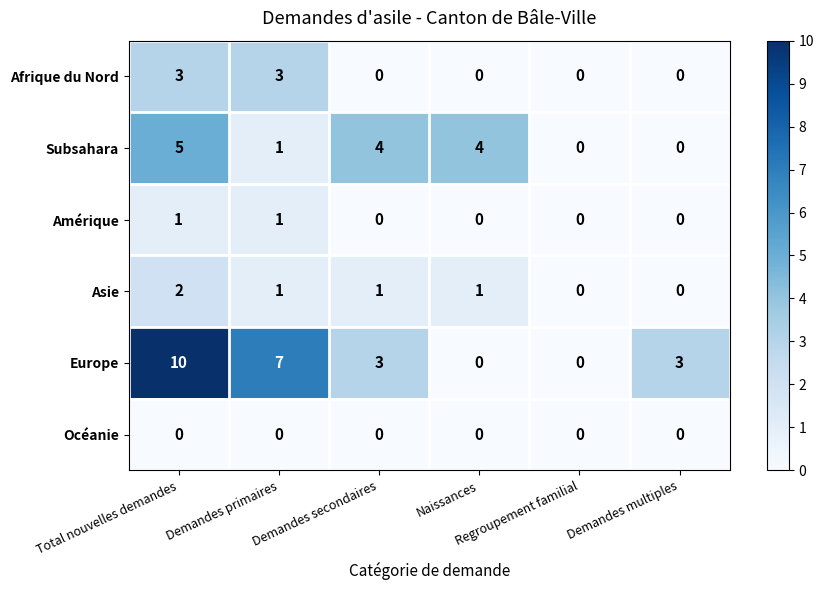

At how many categories does at least one series exceed 1?

5